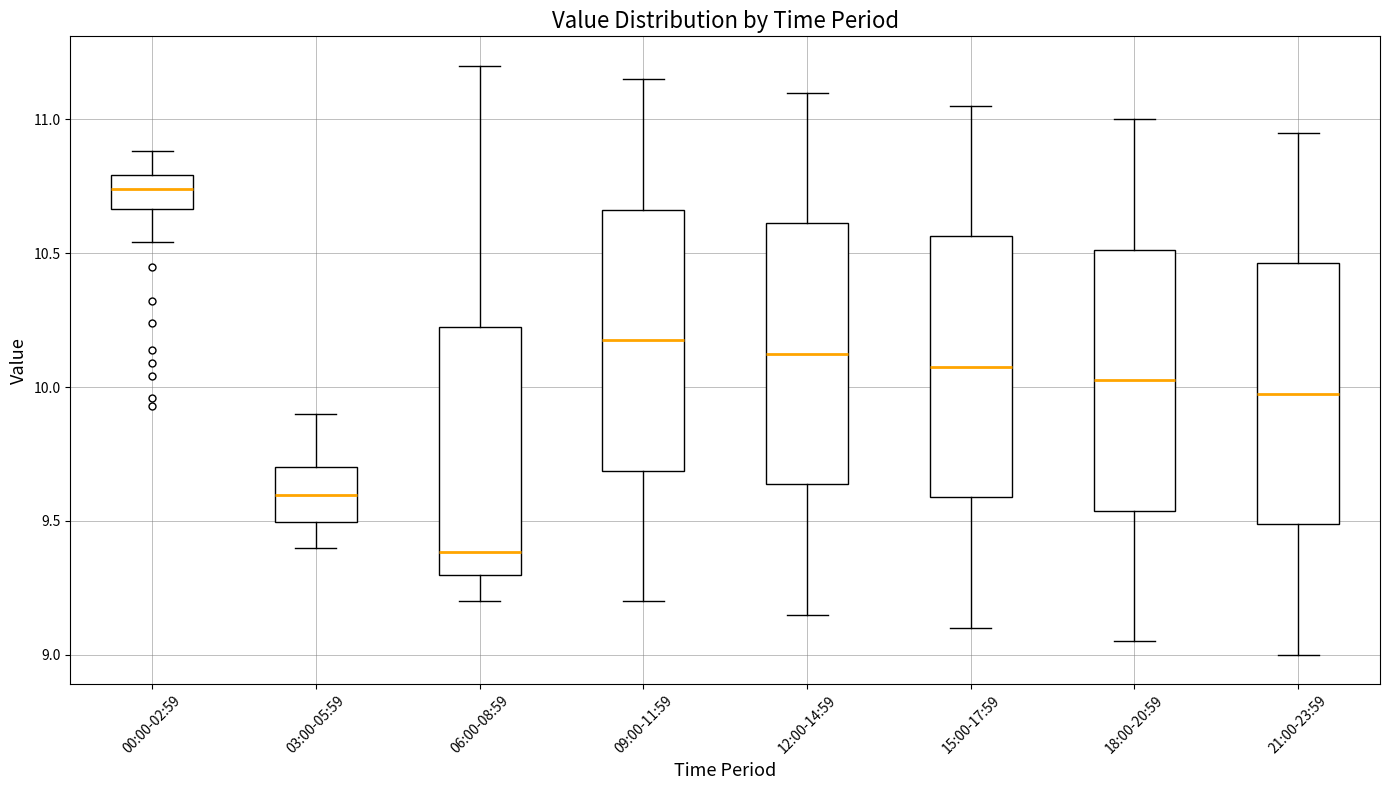

Reading left to right, read every box against the y-axis: the position of its median line, the range the box covers, and the ends of its whiskers. The values are not printed on the chart, so give them approximately, as read against the axis.

00:00-02:59: median 10.75, box 10.65 to 10.80, whiskers 10.55 to 10.90
03:00-05:59: median 9.60, box 9.50 to 9.70, whiskers 9.40 to 9.90
06:00-08:59: median 9.40, box 9.30 to 10.25, whiskers 9.20 to 11.20
09:00-11:59: median 10.20, box 9.70 to 10.65, whiskers 9.20 to 11.15
12:00-14:59: median 10.15, box 9.65 to 10.60, whiskers 9.15 to 11.10
15:00-17:59: median 10.10, box 9.60 to 10.55, whiskers 9.10 to 11.05
18:00-20:59: median 10.05, box 9.55 to 10.50, whiskers 9.05 to 11.00
21:00-23:59: median 10.00, box 9.50 to 10.45, whiskers 9.00 to 10.95